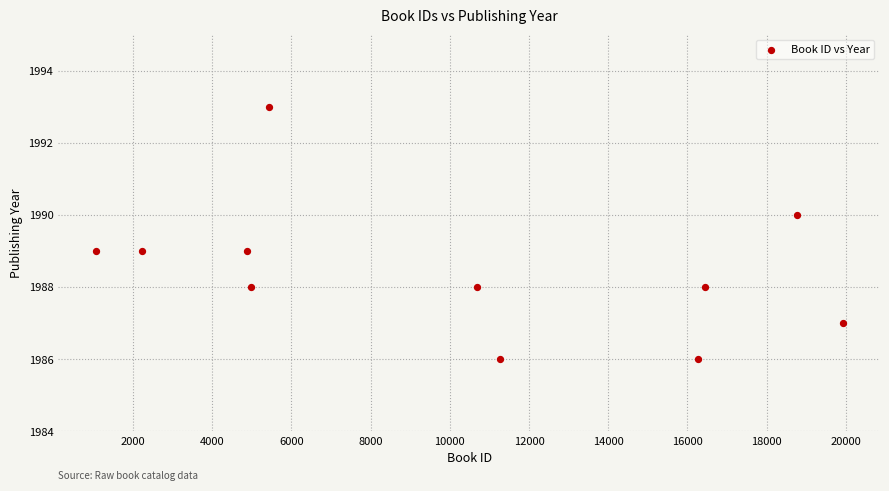

What is the range of Y values (max minus min)?

7